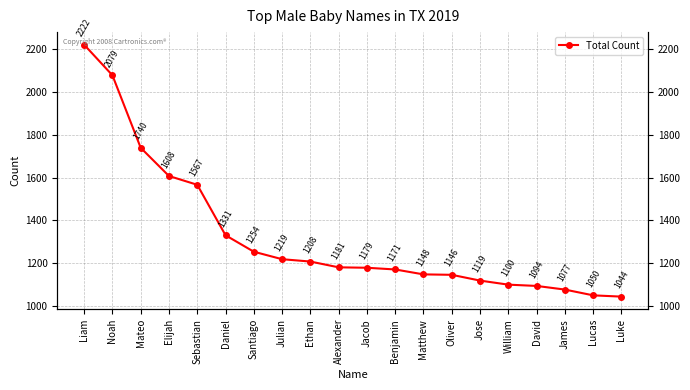

Rank the categories by value from lowest to highest.

Luke, Lucas, James, David, William, Jose, Oliver, Matthew, Benjamin, Jacob, Alexander, Ethan, Julian, Santiago, Daniel, Sebastian, Elijah, Mateo, Noah, Liam